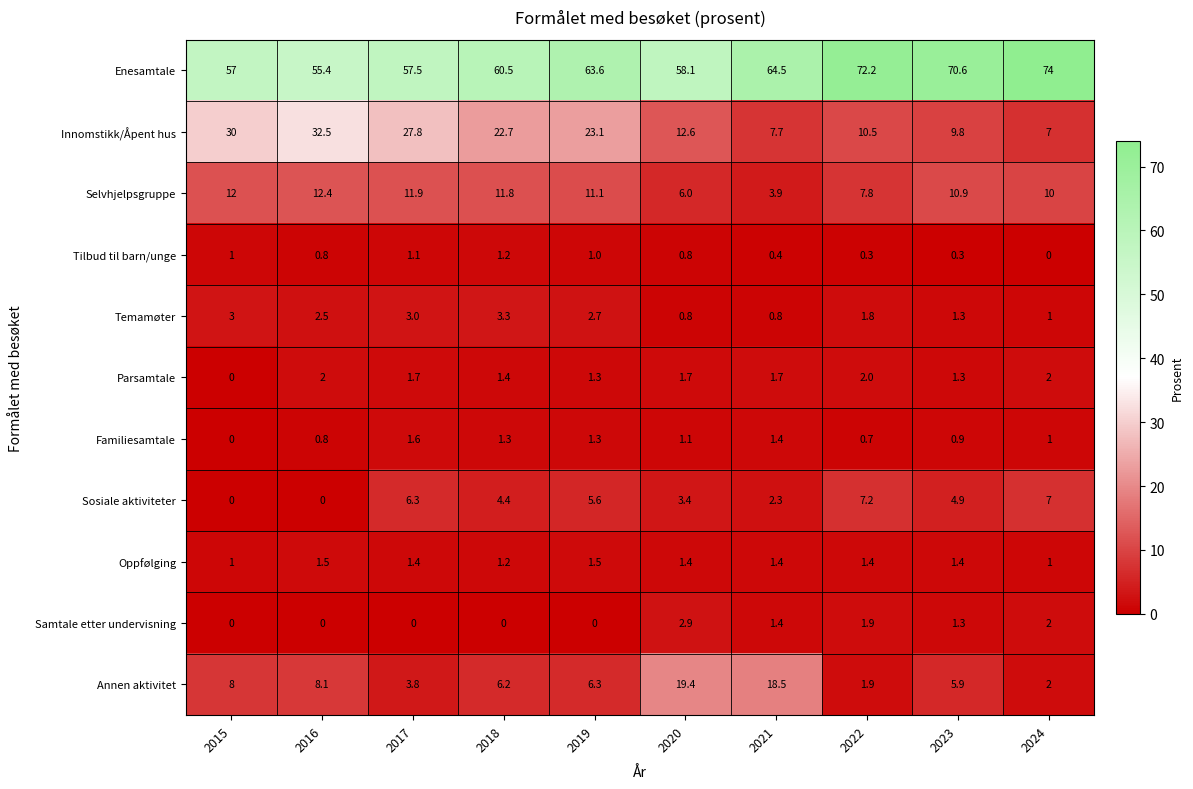

At which label does Familiesamtale reach its peak?

2017